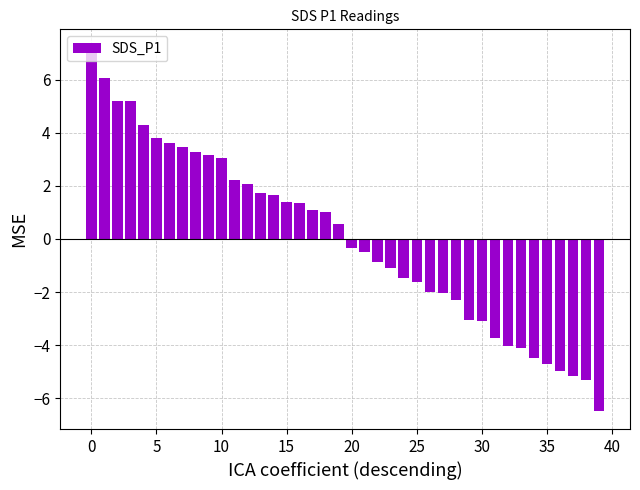

What is the smallest value displayed?

-6.5